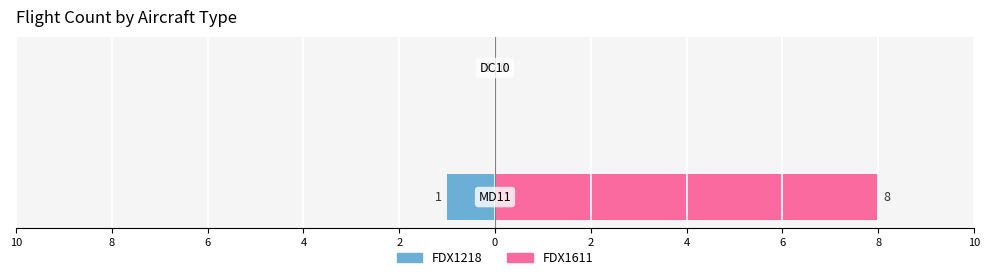

Reading left to right, extract all data points from this chart.

FDX1218: -1	0
FDX1611: 8	0